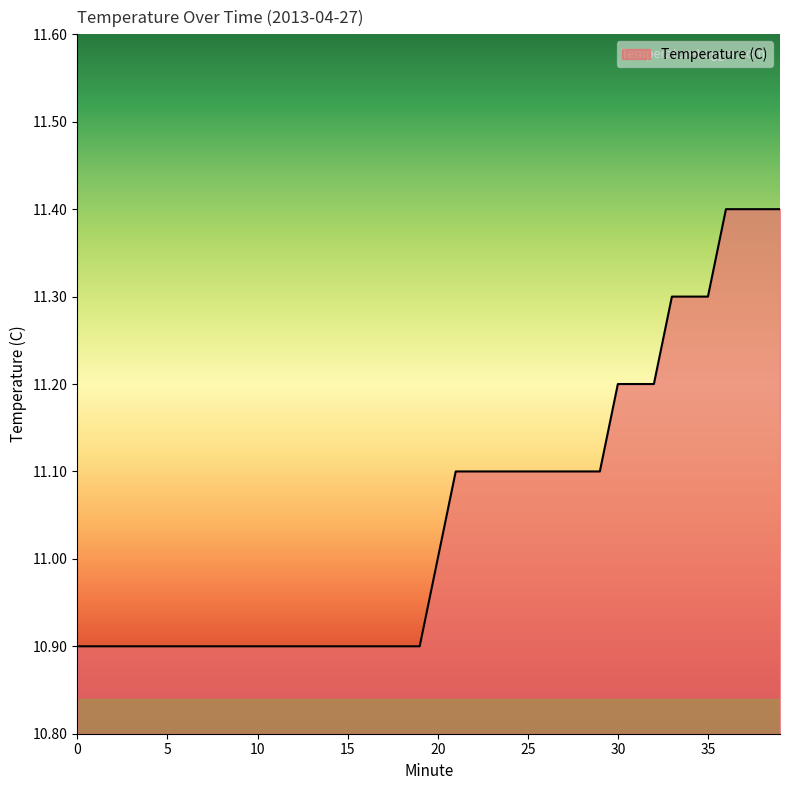

Reading left to right, transcribe all the data shown in this chart.

10.9	10.9	10.9	10.9	10.9	10.9	10.9	10.9	10.9	10.9	10.9	10.9	10.9	10.9	10.9	10.9	10.9	10.9	10.9	10.9	11.0	11.1	11.1	11.1	11.1	11.1	11.1	11.1	11.1	11.1	11.2	11.2	11.2	11.3	11.3	11.3	11.4	11.4	11.4	11.4